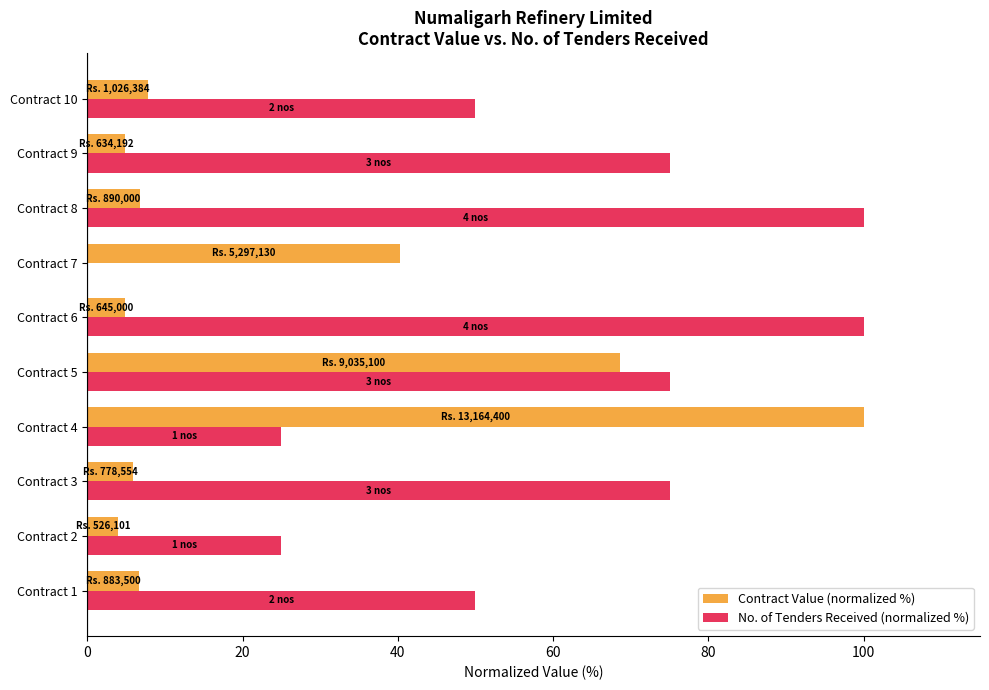

The No. of Tenders Received (normalized %) series shows 54.4 at Contract 8. True or false?

False